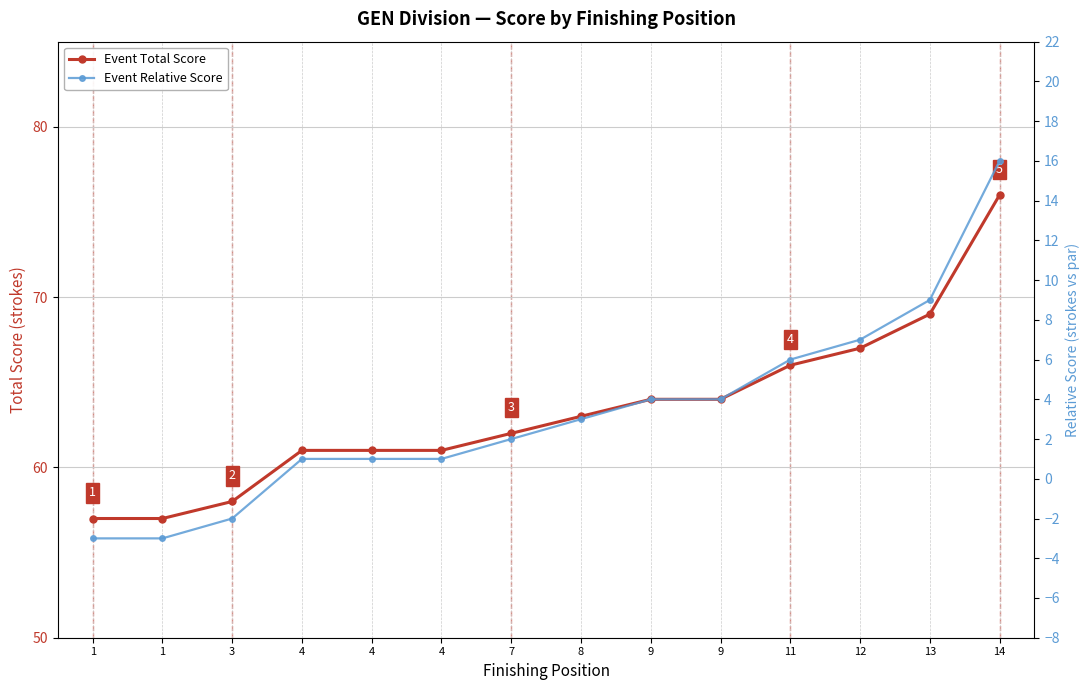

True or false: Event Relative Score and Event Total Score cross at least once.

False